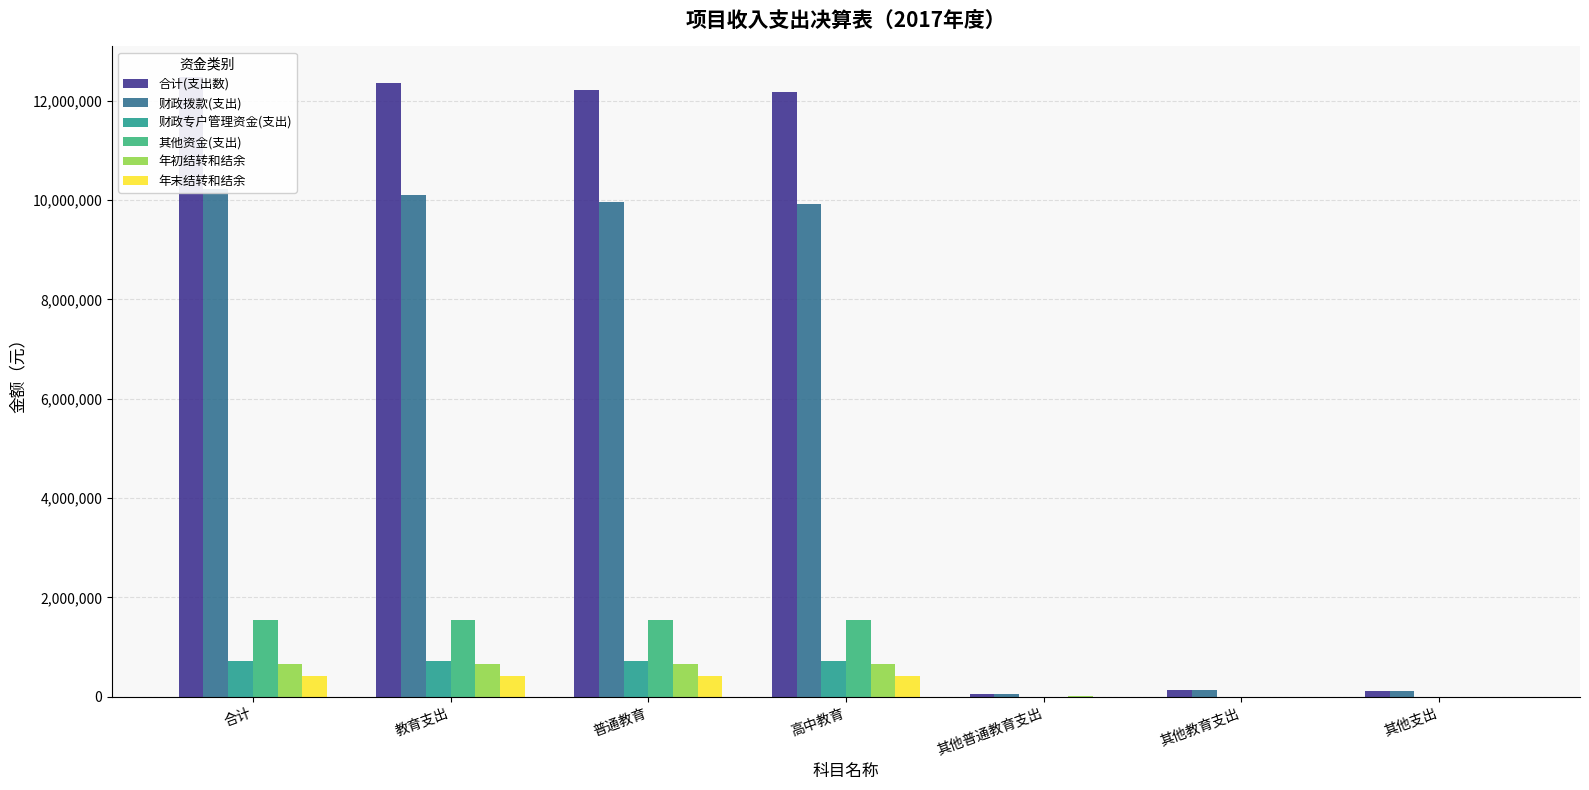

How many bars are there in each group?

6